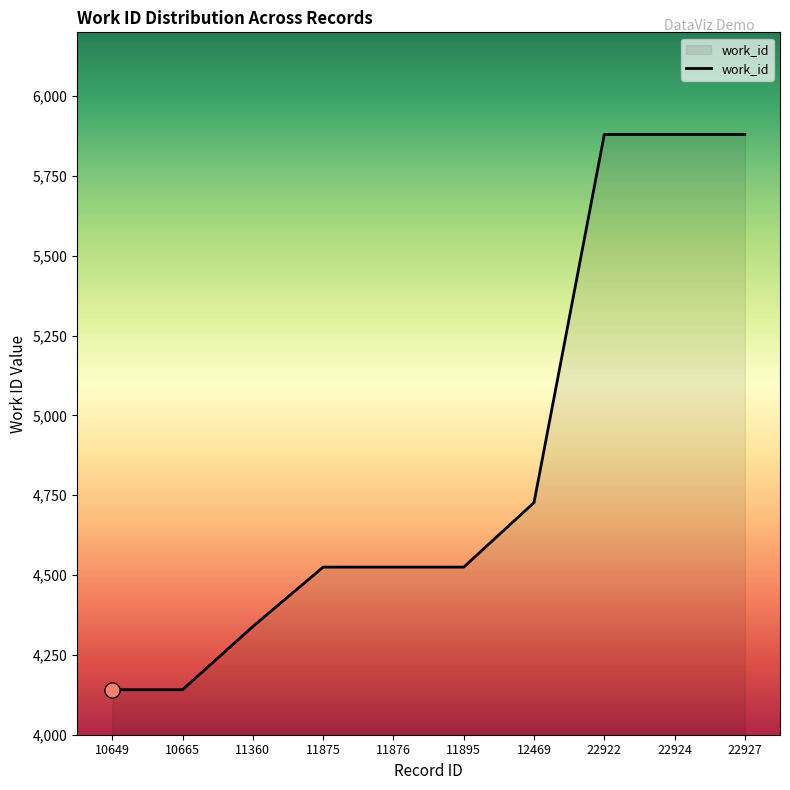

Between 22922 and 11360, which is larger?

22922